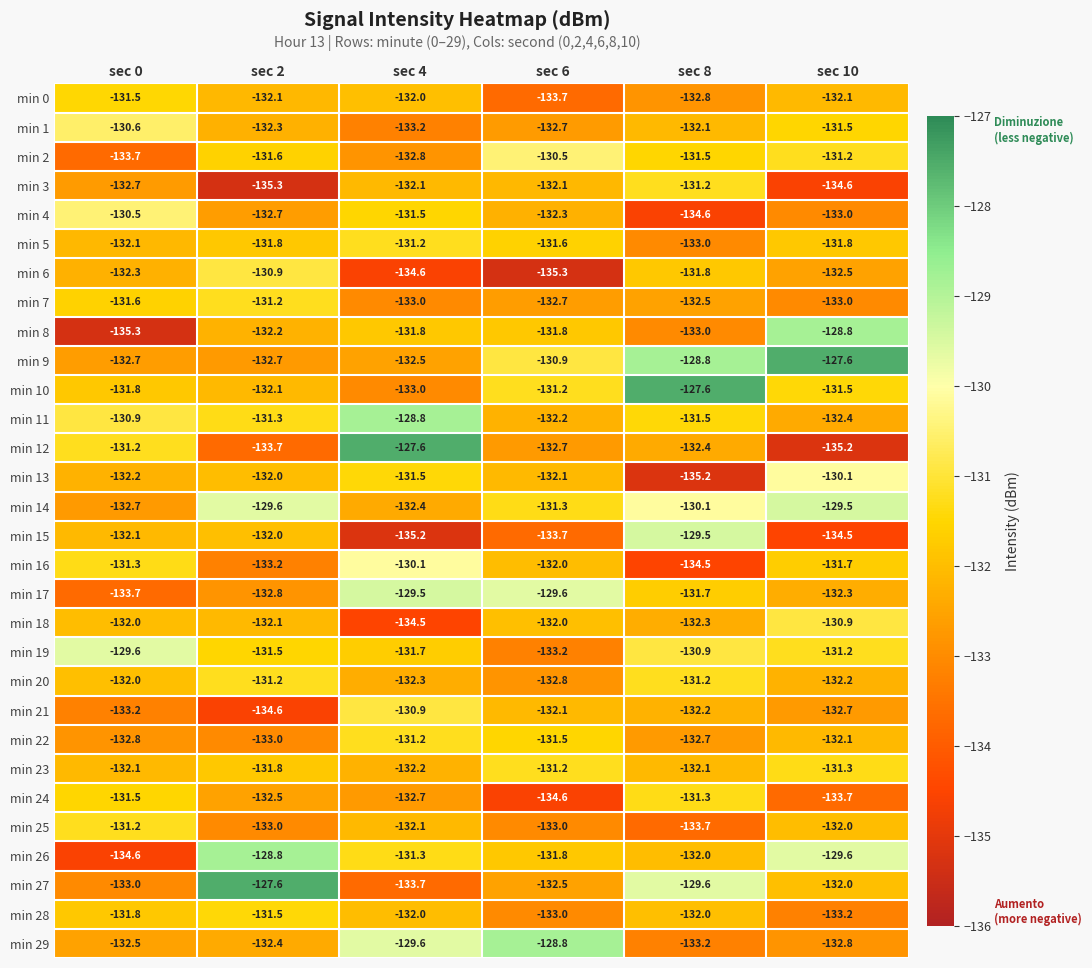

Is it true that min 7 equals -131.2 at sec 2?

True